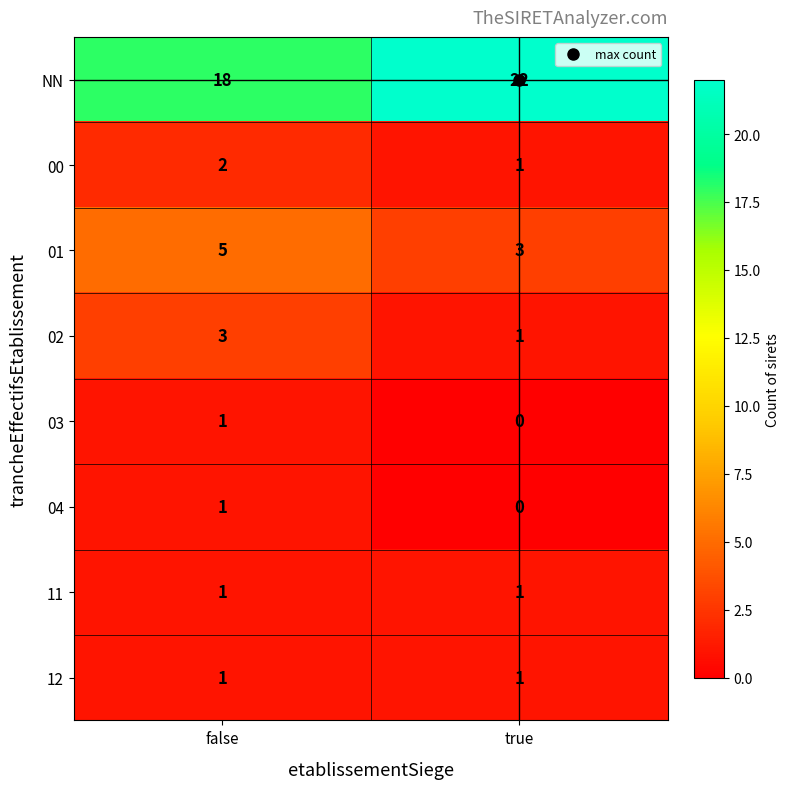

What is the total value across all series at true?

29